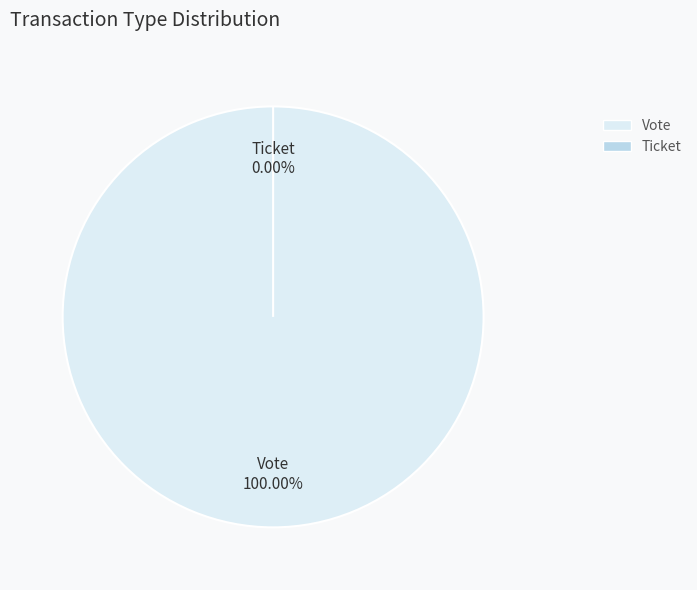

What is the smallest slice in the pie chart?

Ticket